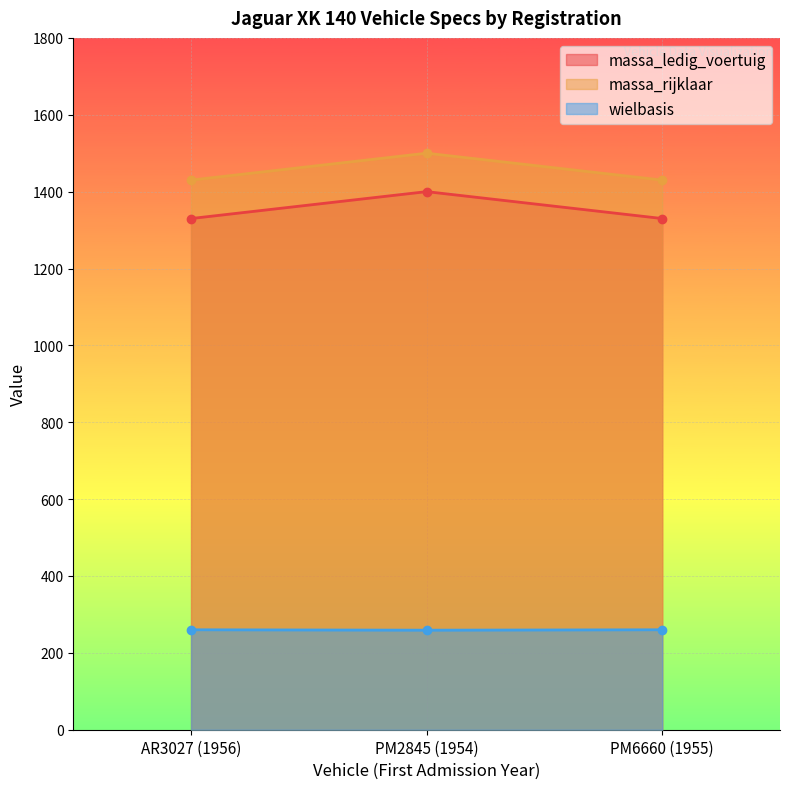

The value of wielbasis at PM2845 (1954) is 432. True or false?

False